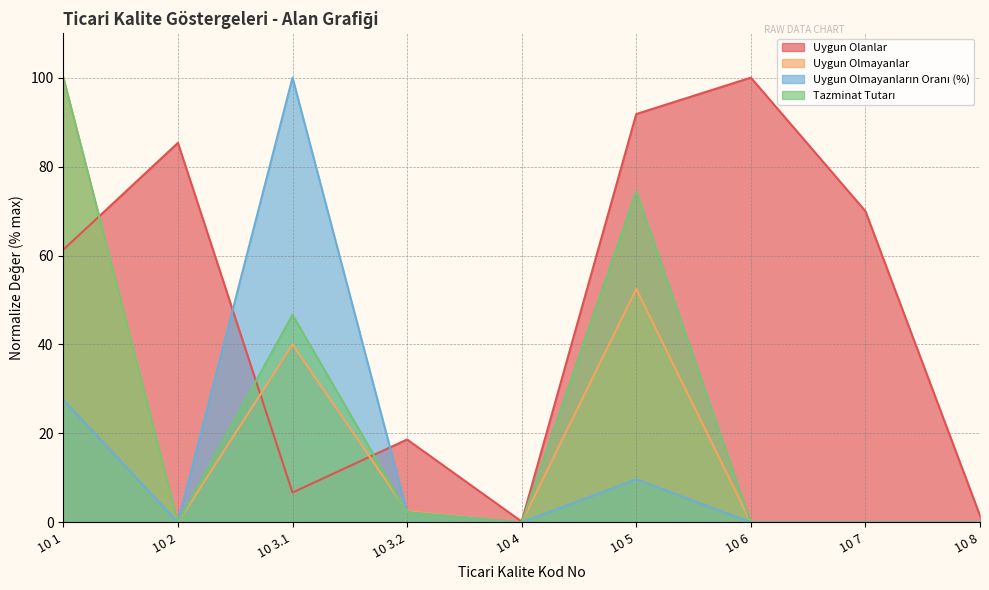

What are all the series names shown in the legend?

Uygun Olanlar, Uygun Olmayanlar, Uygun Olmayanların Oranı (%), Tazminat Tutarı